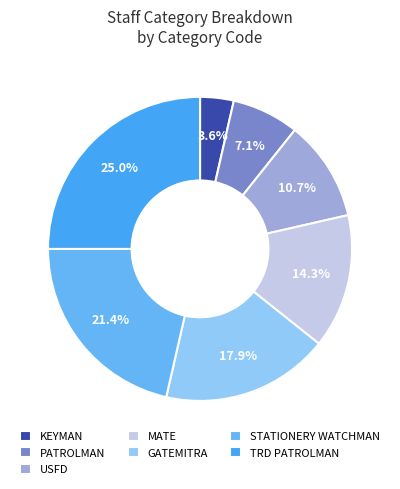

To the nearest percent, what is the combined percentage of PATROLMAN and KEYMAN?

11%